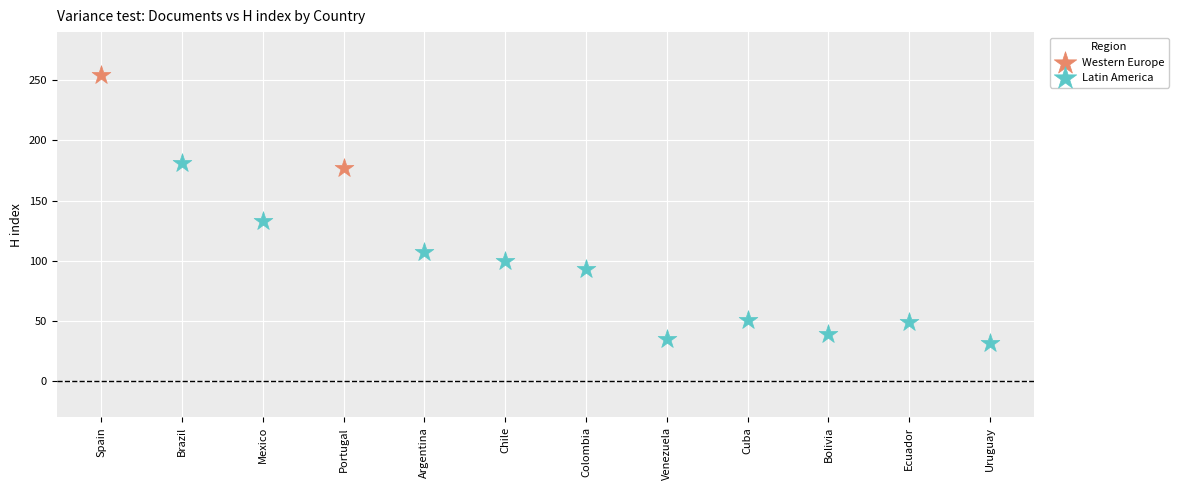

Which series contains the lowest Y value?

Latin America